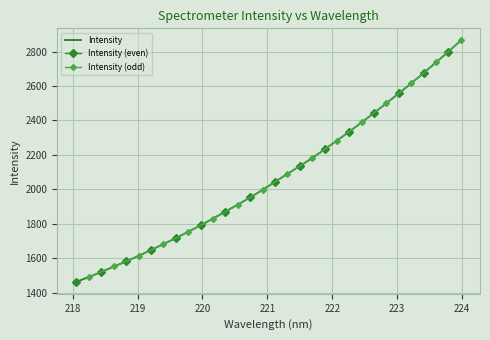

True or false: the data has more than 0 interior local peaks.

False